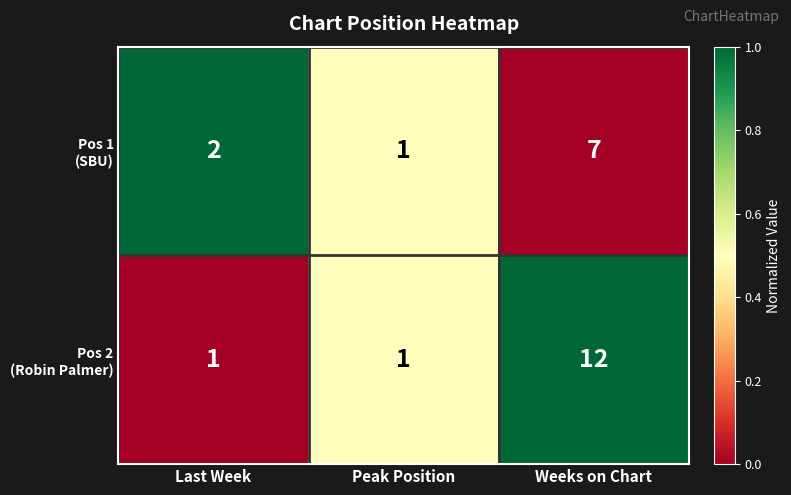

What is the spread (max minus min) of values at Weeks on Chart?

5